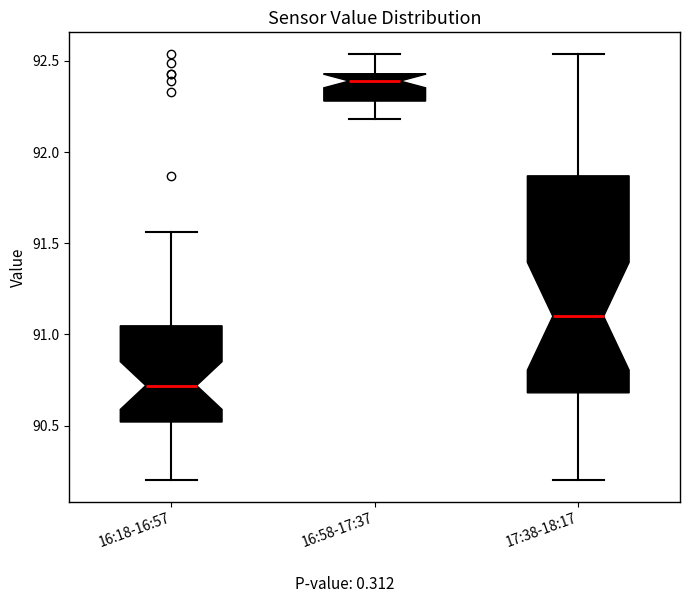

Which box is the tallest, from its lower edge to its upper edge?

17:38-18:17